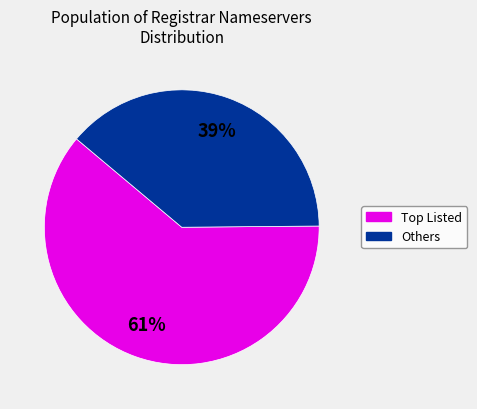

To the nearest percent, what portion does Others represent?

39%